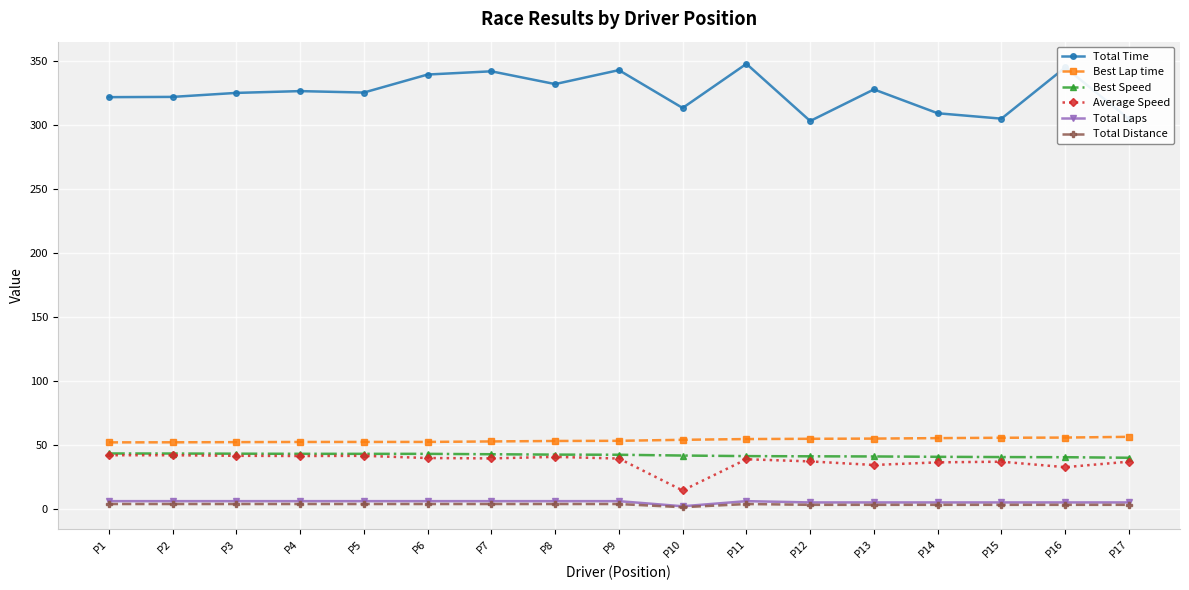

What are all the series names shown in the legend?

Total Time, Best Lap time, Best Speed, Average Speed, Total Laps, Total Distance